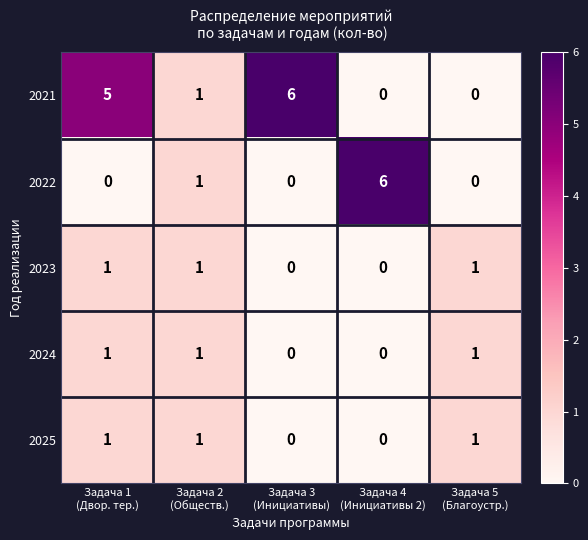

What is the sum of all 2021 values?

12